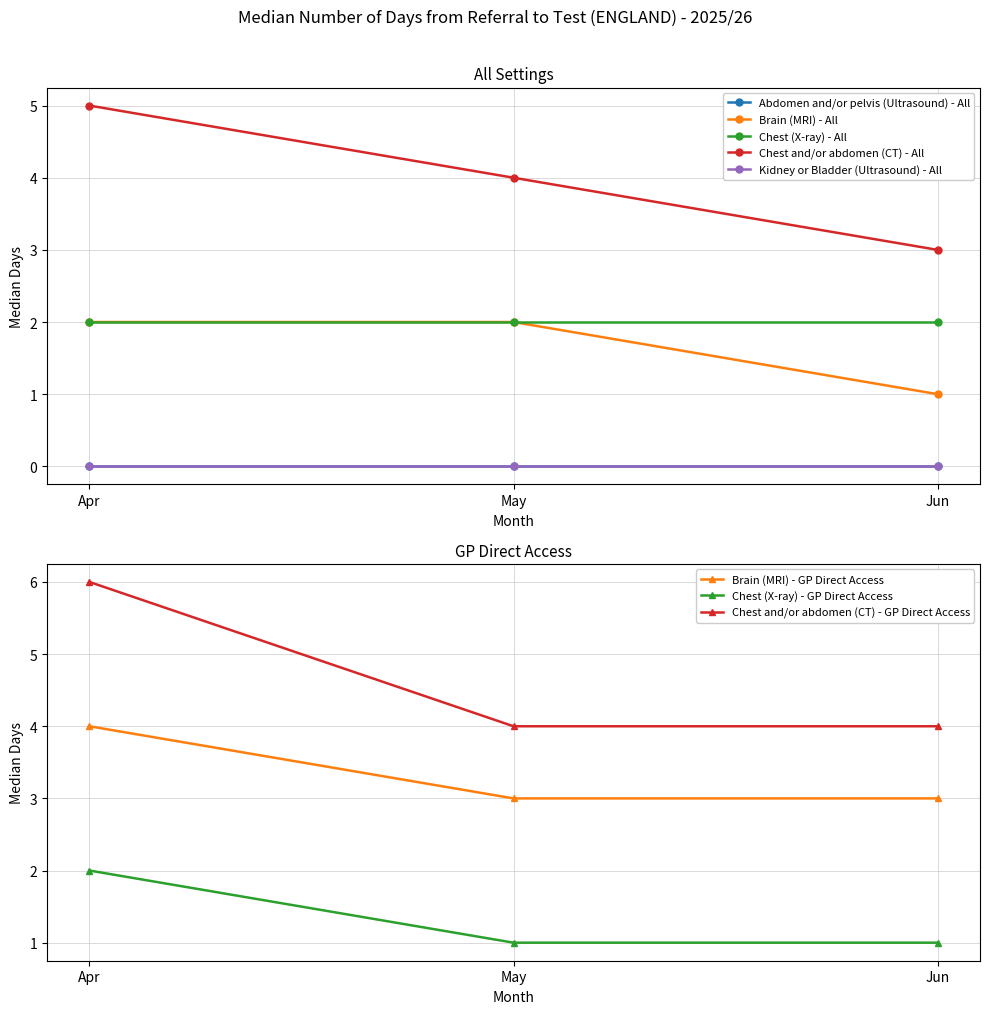

Which category has the highest value in the Brain (MRI) - GP Direct Access series?

Apr